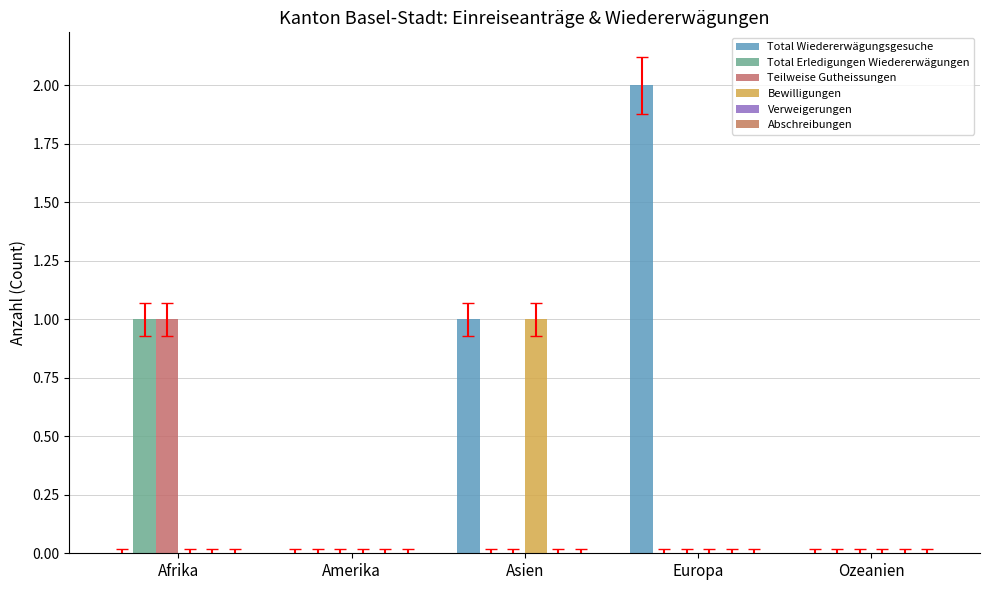

Rank the series at Afrika from highest to lowest value.

Total Erledigungen Wiedererwägungen, Teilweise Gutheissungen, Total Wiedererwägungsgesuche, Bewilligungen, Verweigerungen, Abschreibungen